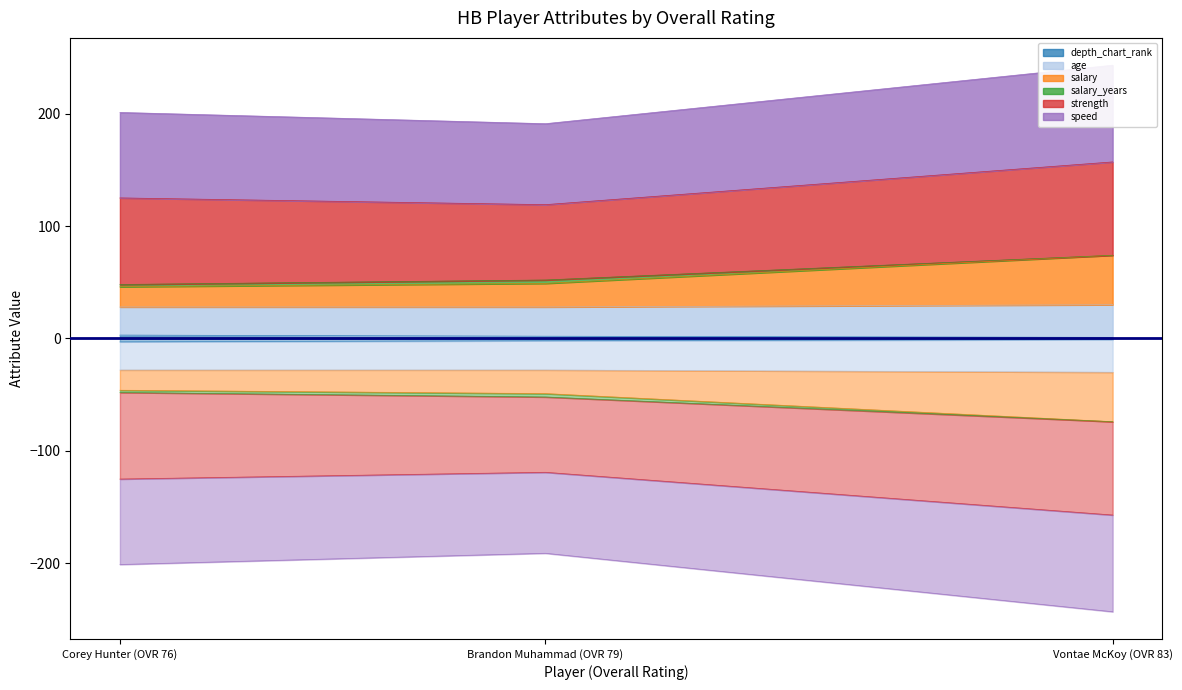

The depth_chart_rank series shows 2 at Brandon Muhammad (OVR 79). True or false?

True